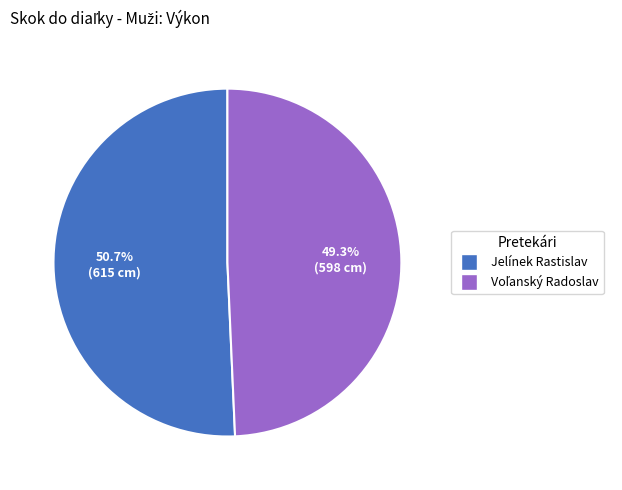

What is the largest slice in the pie chart?

Jelínek Rastislav